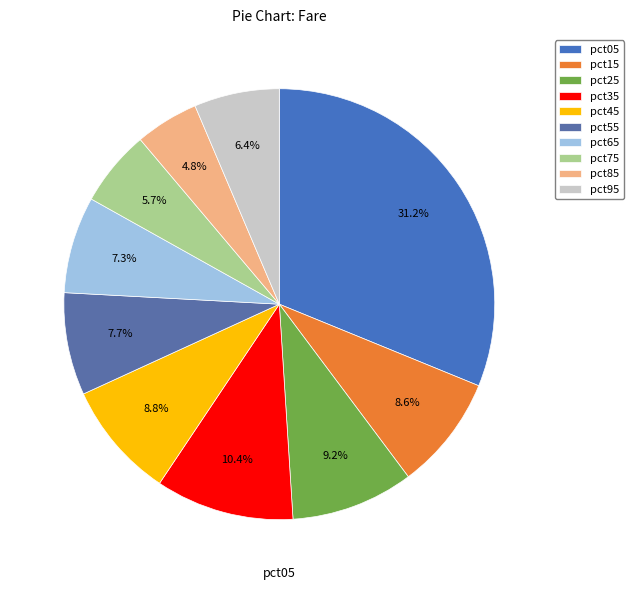

What portion of the pie excludes pct45?

91.2%